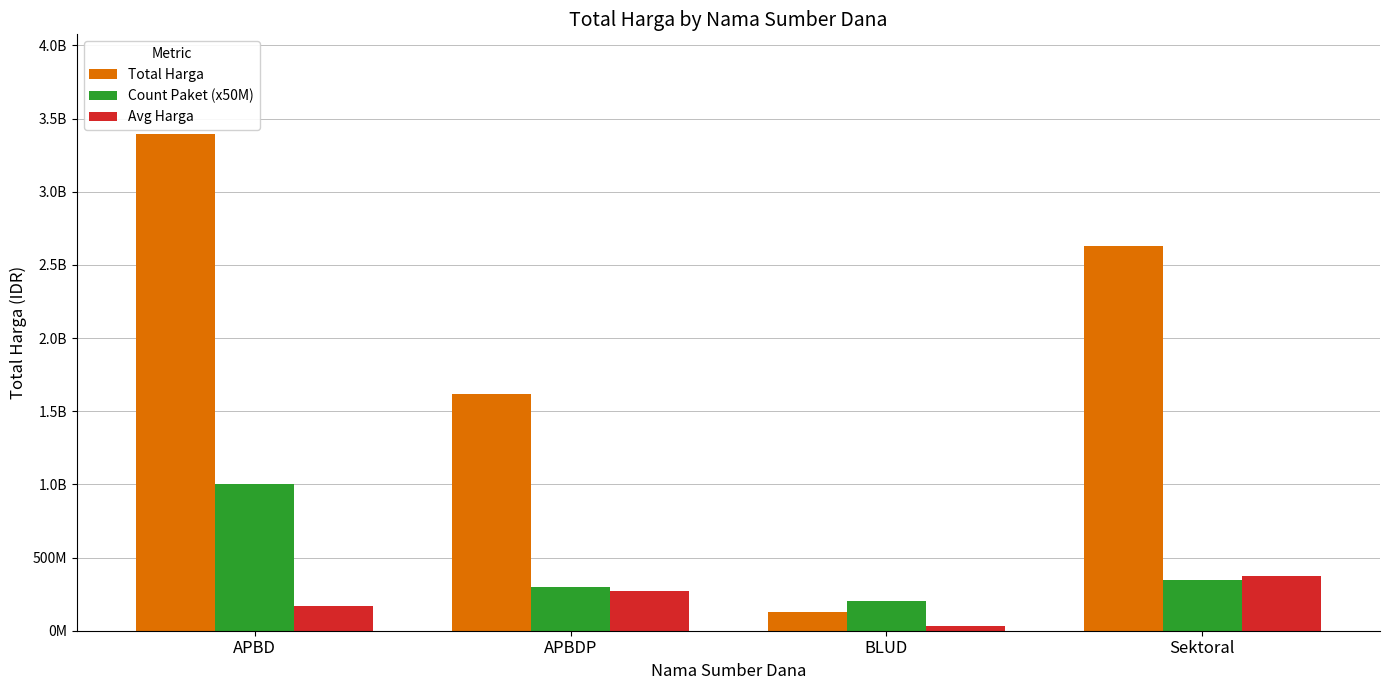

At which category does the chart reach its peak across all series?

APBD